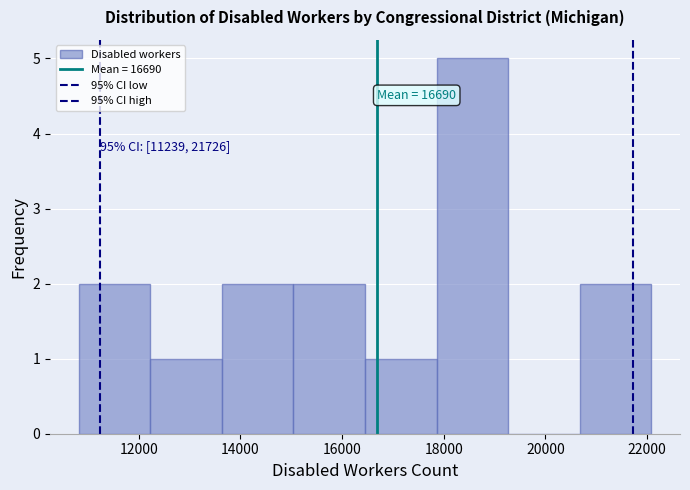

Which range on the x-axis has the tallest bar?

17800 to 19200